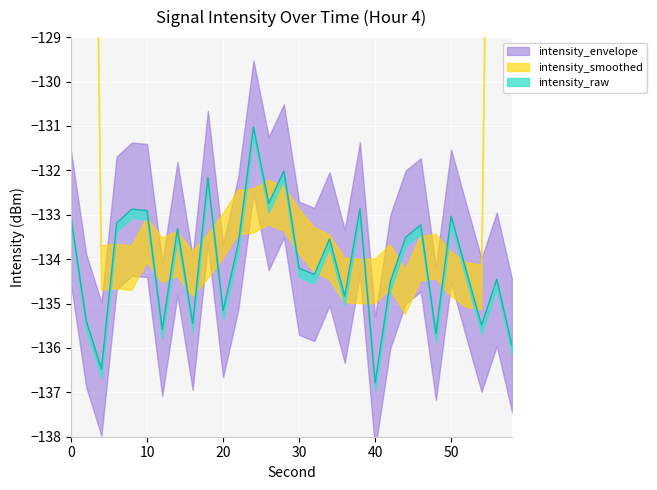

True or false: intensity_min and intensity_max cross at least once.

False